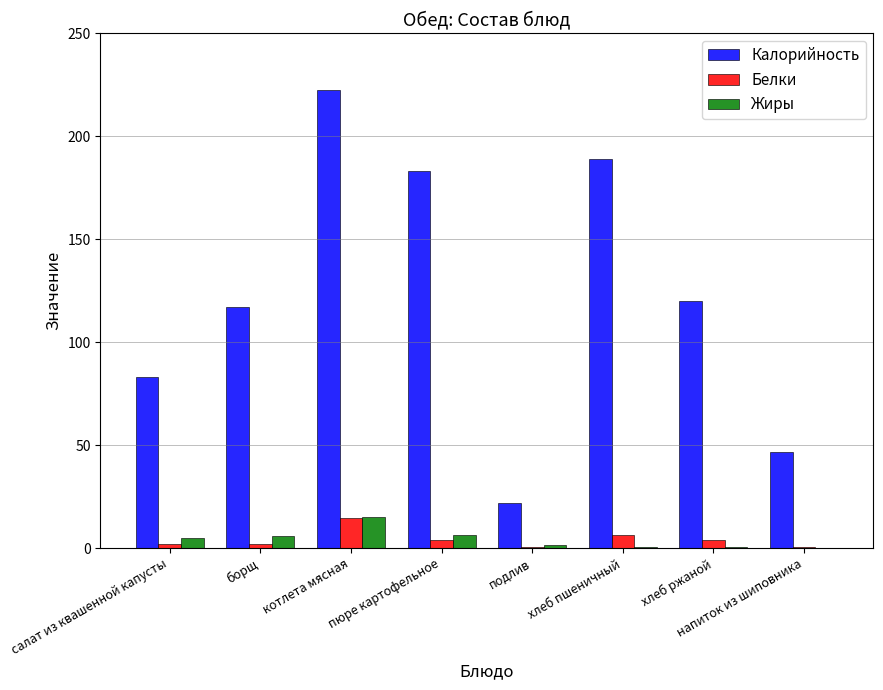

True or false: Калорийность has a value of 83.0 at салат из квашенной капусты.

True